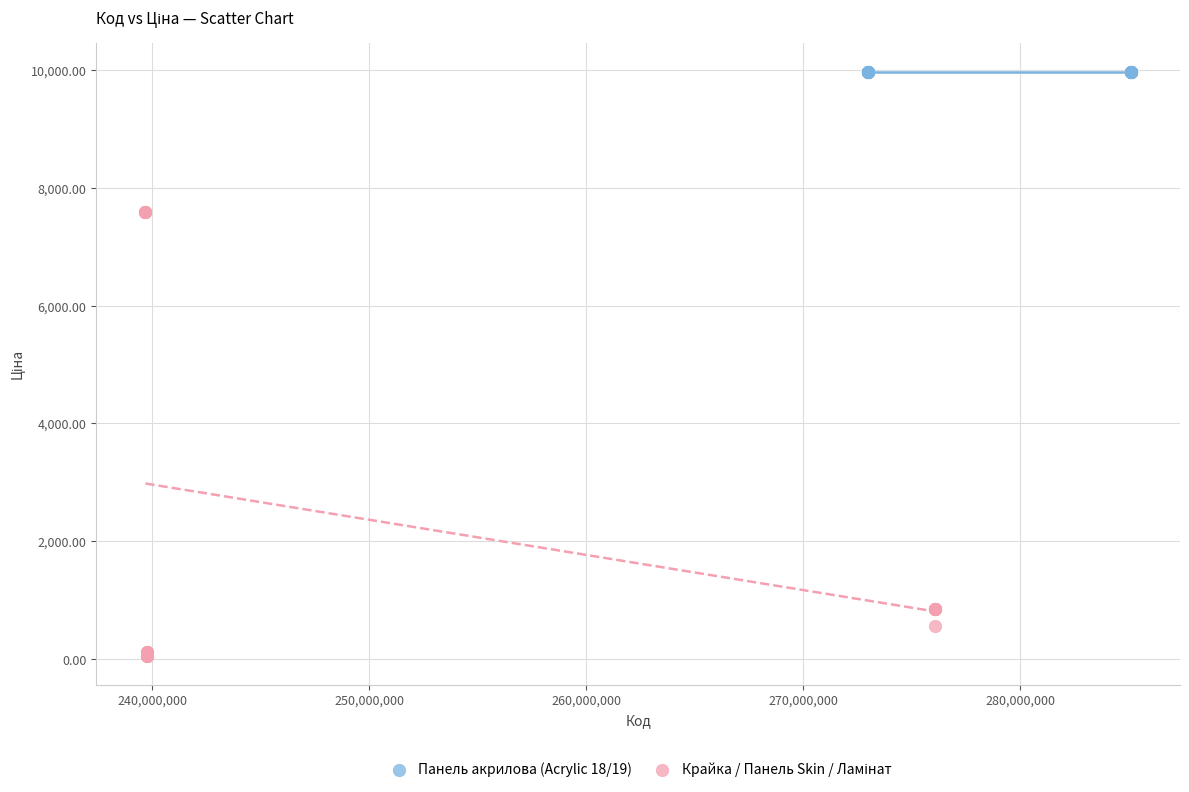

Which series contains the highest Y value?

Панель акрилова (Acrylic 18/19)